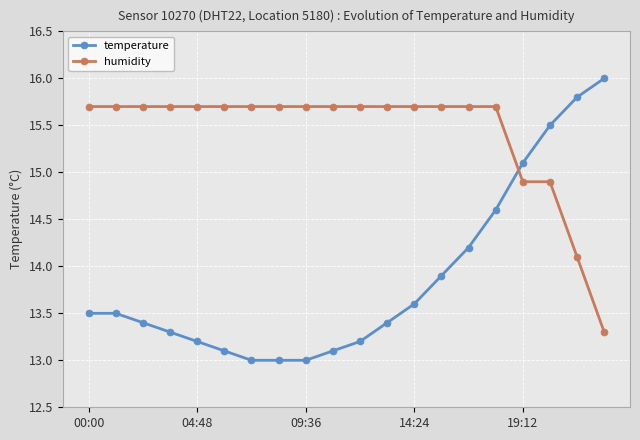

At how many categories does at least one series exceed 15?

20